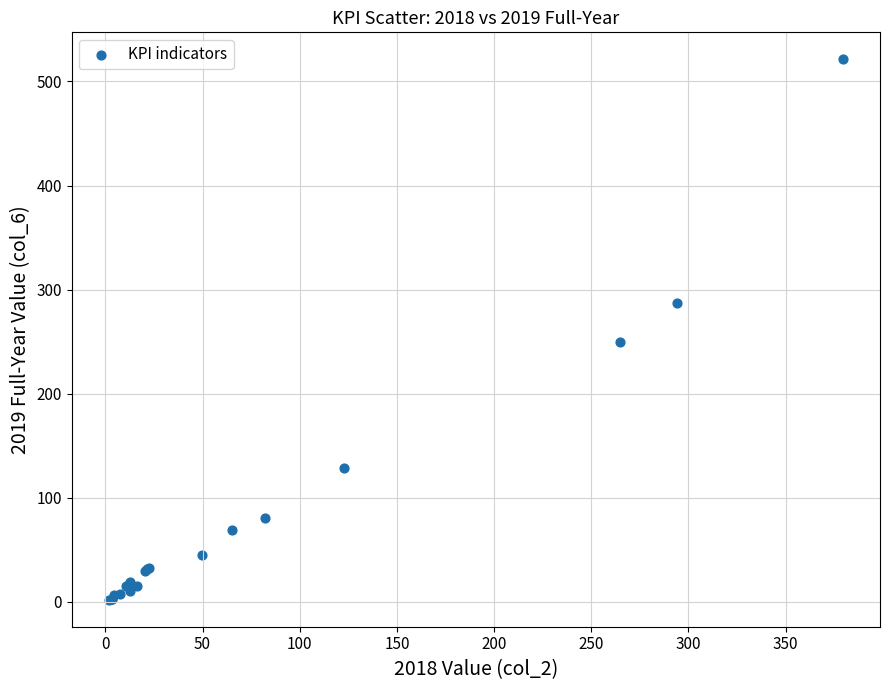

What Y value in the scatter plot is closest to 261?

250.0